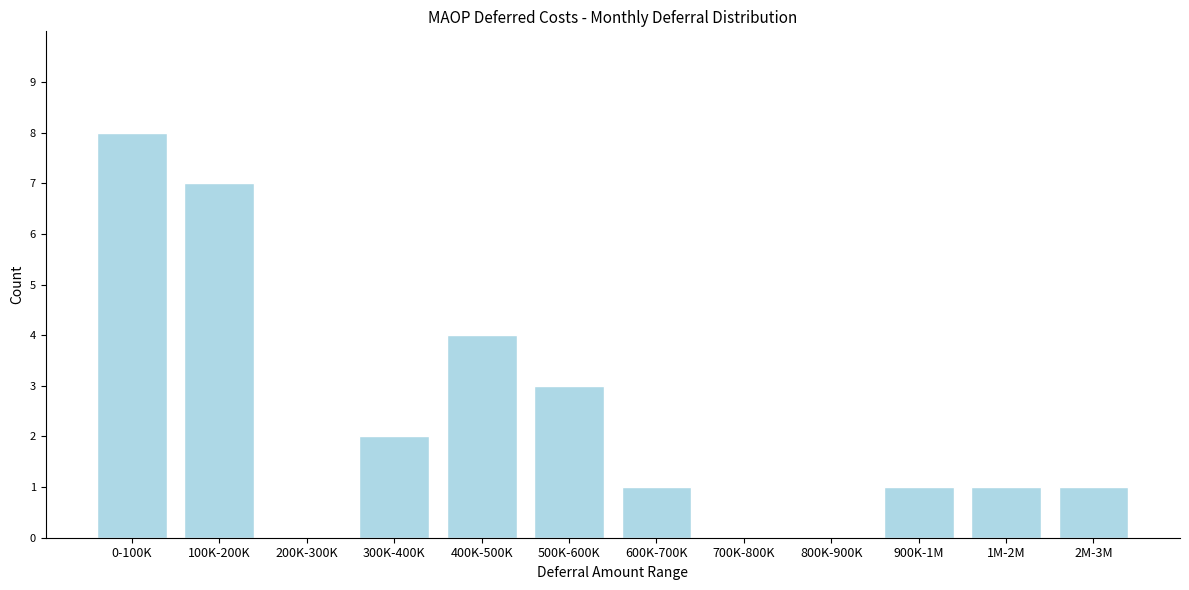

Reading left to right, transcribe all the data shown in this chart.

0-100K=8	100K-200K=7	200K-300K=0	300K-400K=2	400K-500K=4	500K-600K=3	600K-700K=1	700K-800K=0	800K-900K=0	900K-1M=1	1M-2M=1	2M-3M=1